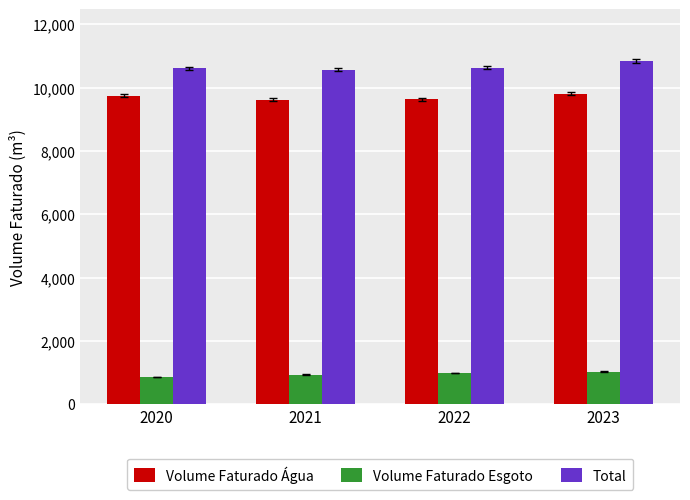

True or false: Volume Faturado Esgoto has a value of 571849 at 2022.

False